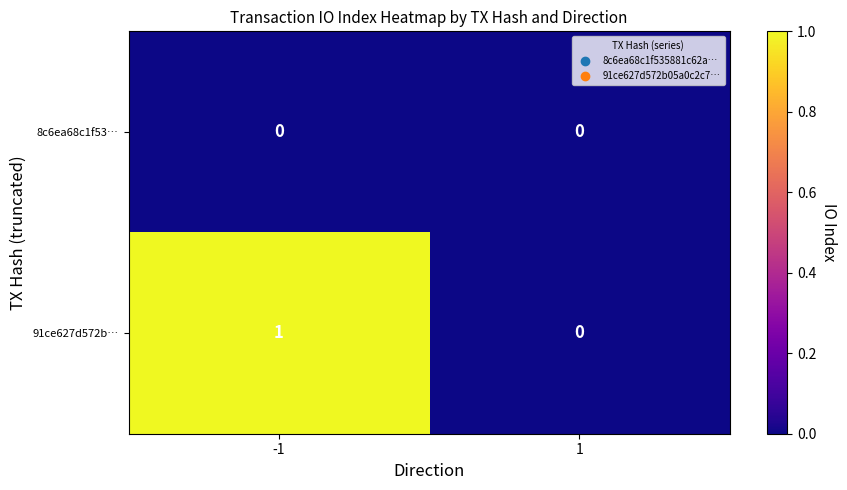

The 8c6ea68c1f53… series shows 0 at 1. True or false?

True